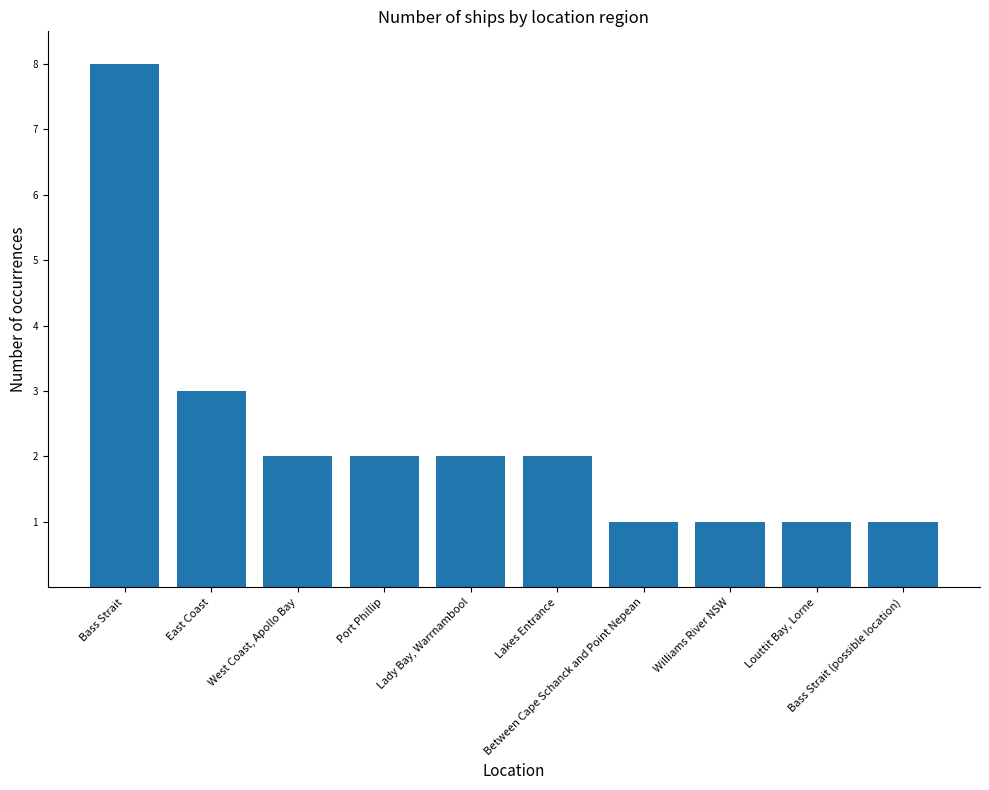

Approximately how many times larger is the value at Bass Strait (possible location) compared to West Coast, Apollo Bay?

0.5